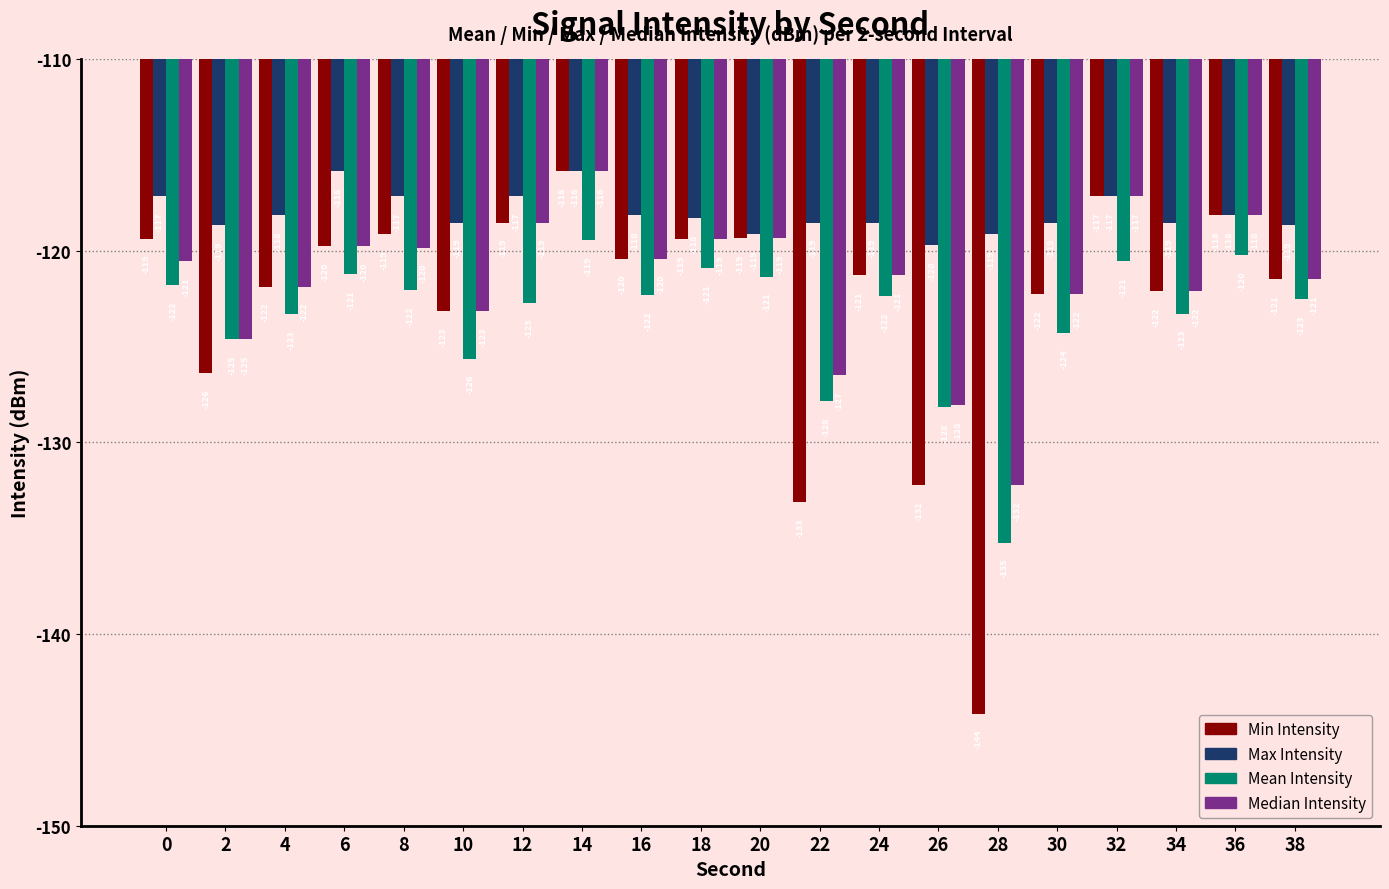

Which series has the largest range (max minus min)?

Min Intensity